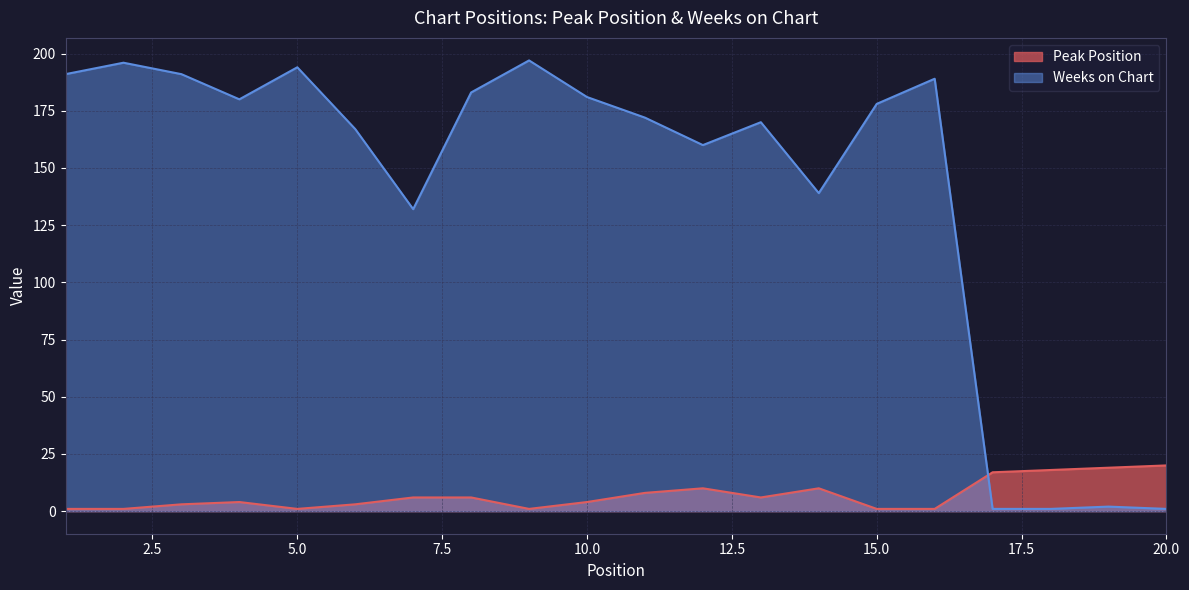

What is the maximum value for Peak Position?

20